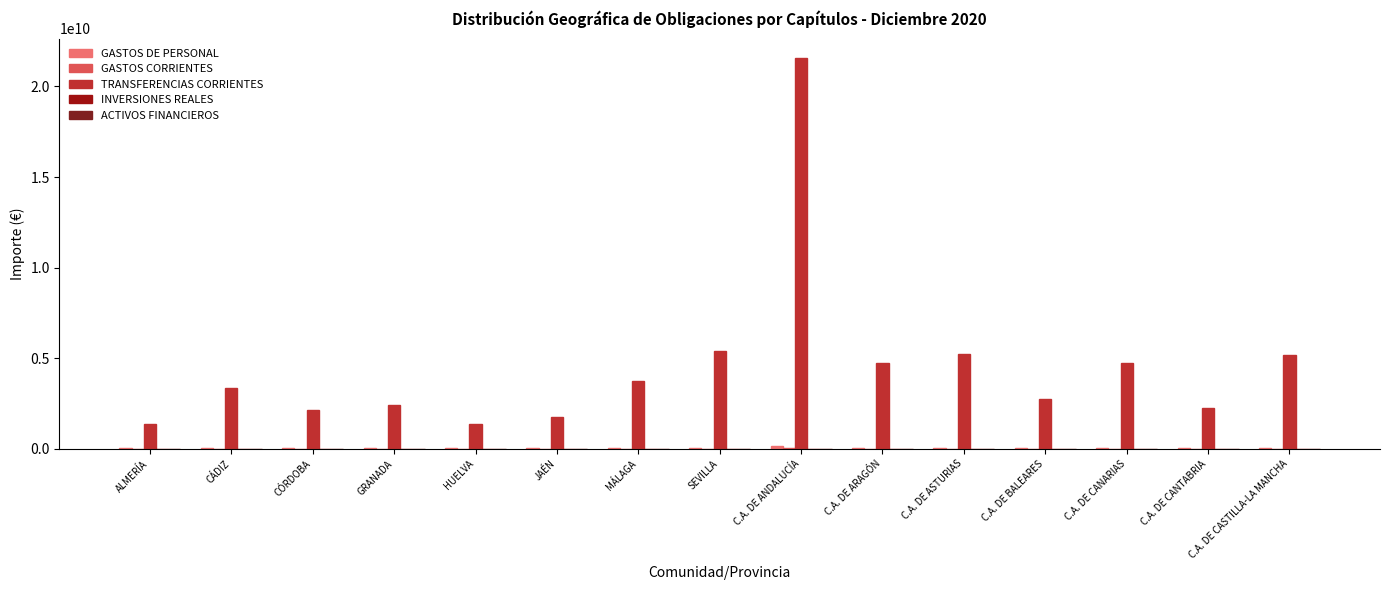

Where is TRANSFERENCIAS CORRIENTES nearest to the value 11465933608?

SEVILLA